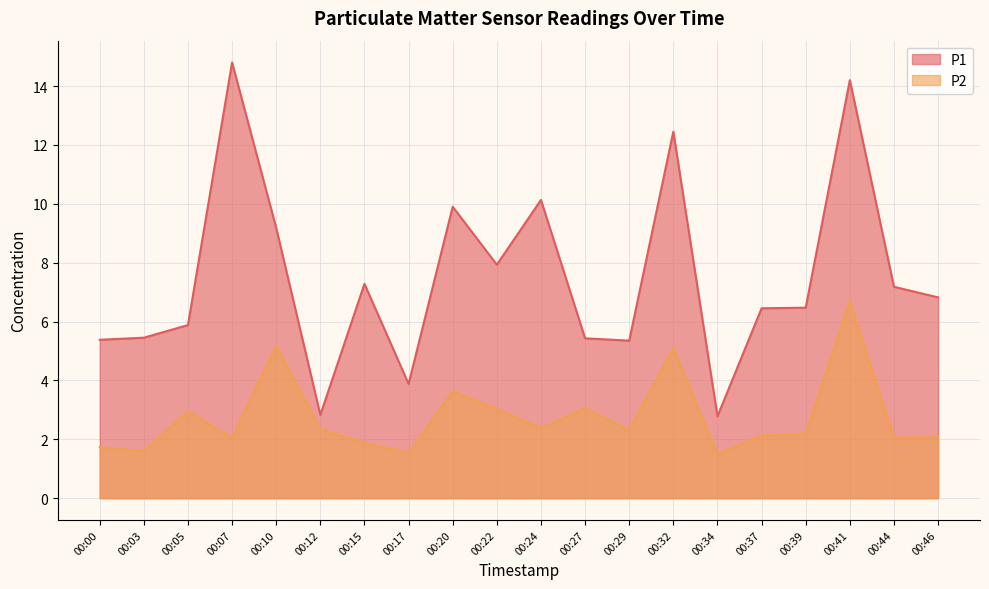

Which series changed the most between 00:05 and 00:17?

P1